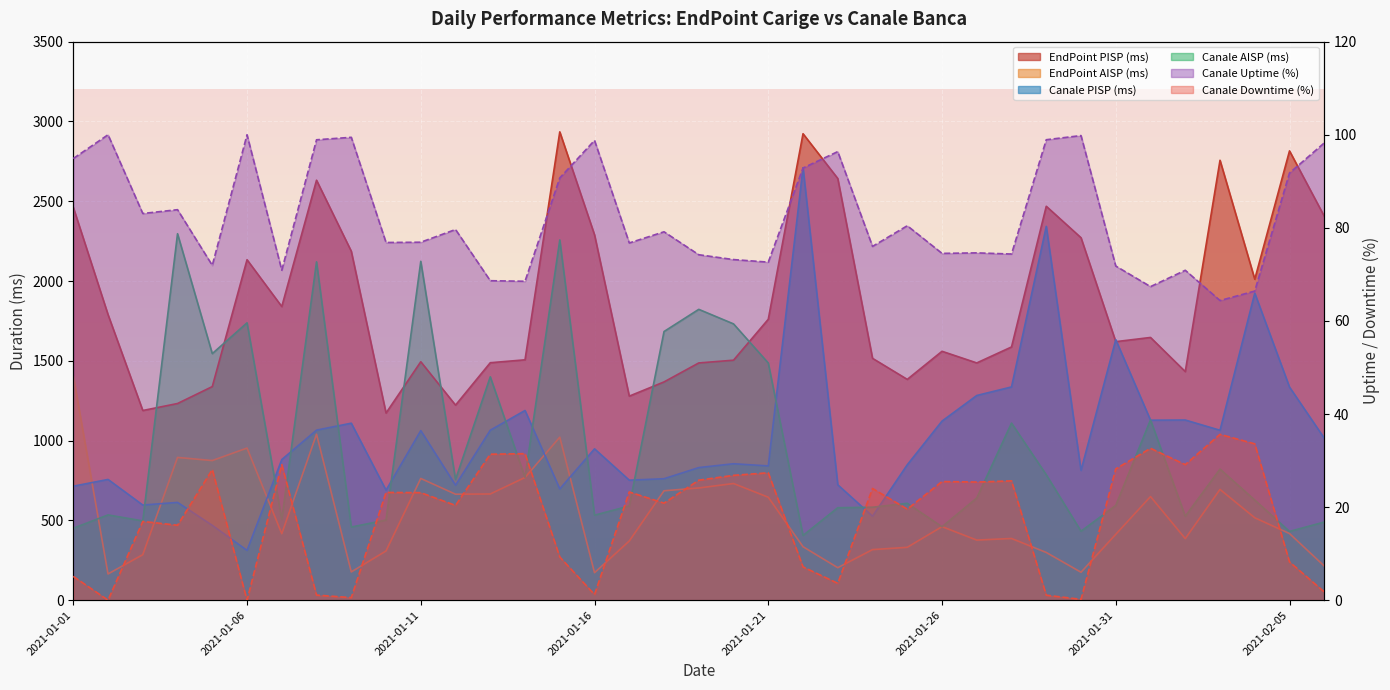

What is the label of the 29th point from the right?

2021-01-09